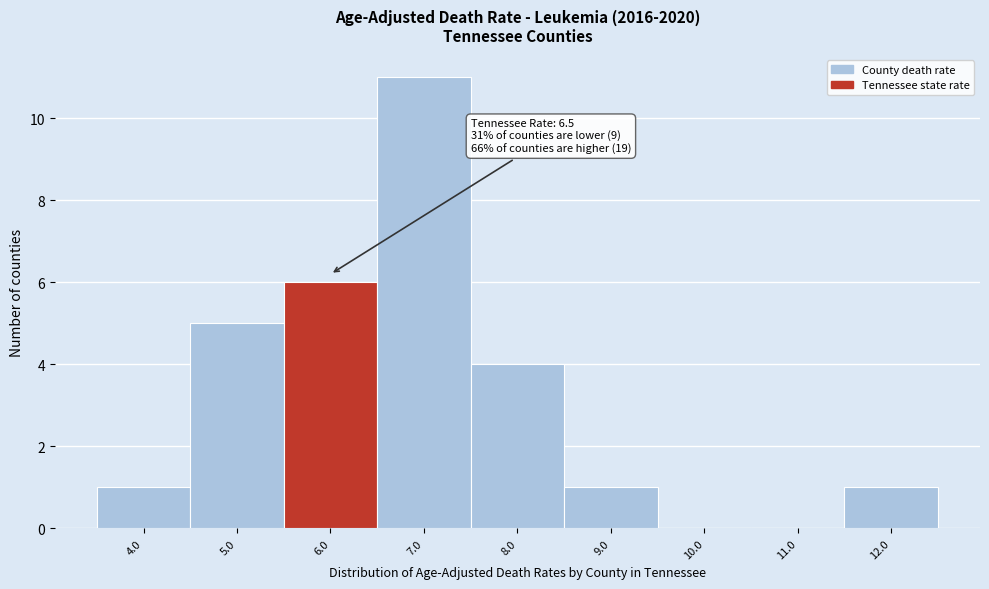

Reading left to right, extract all data points from this chart.

4.0=1	5.0=5	6.0=6	7.0=11	8.0=4	9.0=1	10.0=0	11.0=0	12.0=1